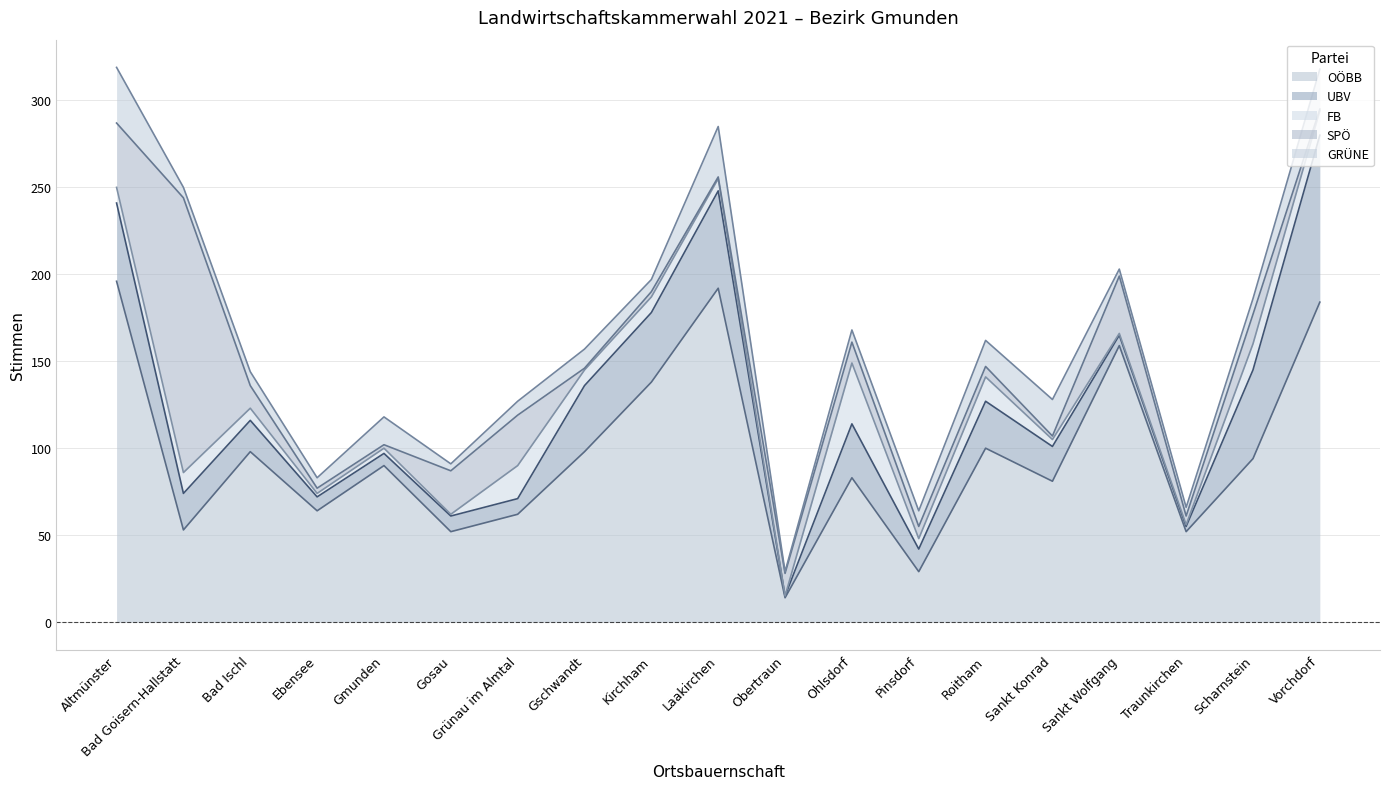

What are all the series names shown in the legend?

OÖBB, UBV, FB, SPÖ, GRÜNE